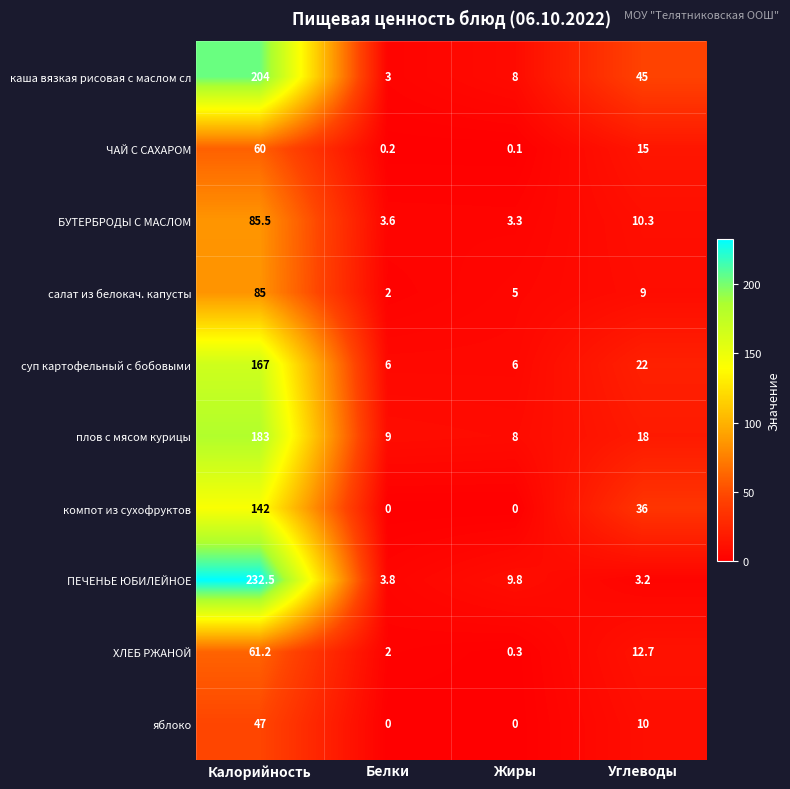

What is the sum of all БУТЕРБРОДЫ С МАСЛОМ values?

102.7